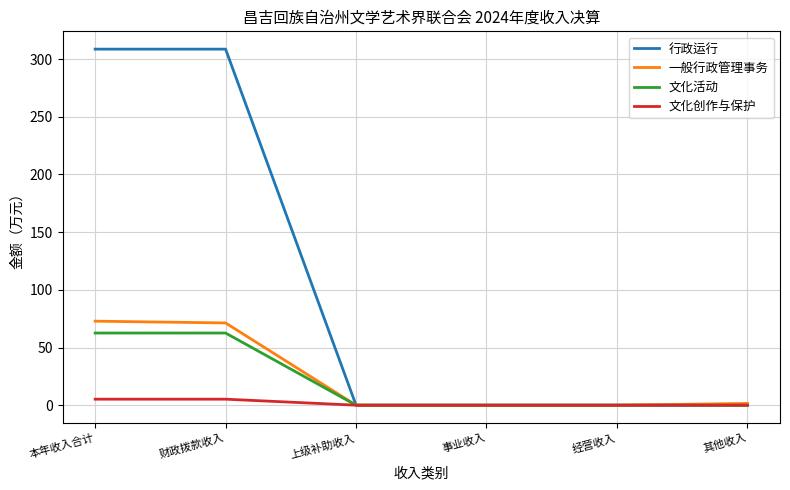

What is the greatest value displayed?

308.7